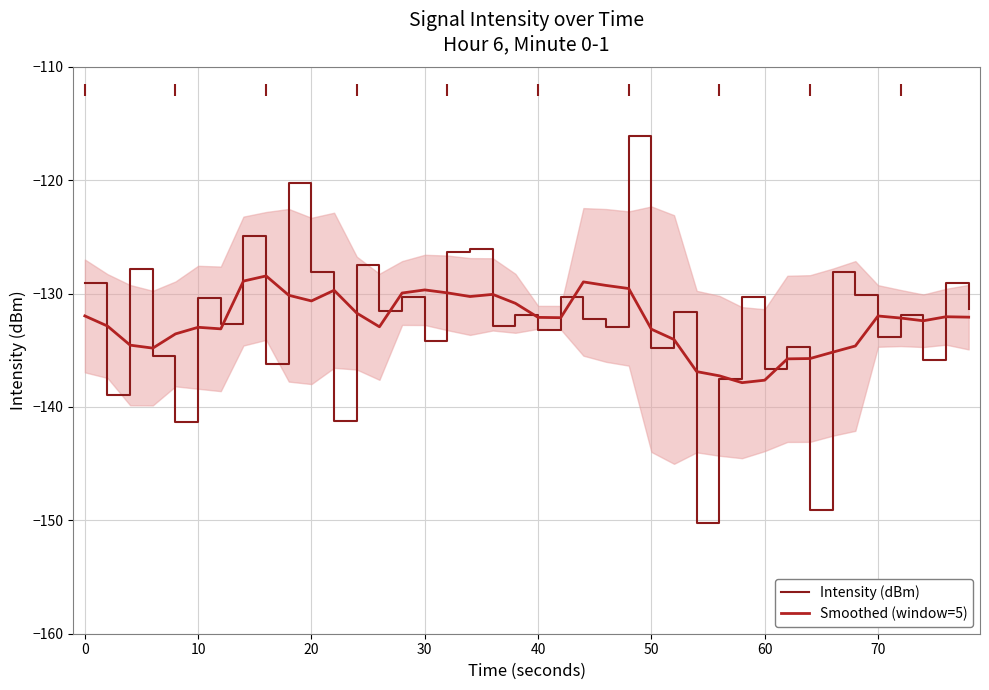

What is the maximum value for Smoothed (window=5)?

-128.4